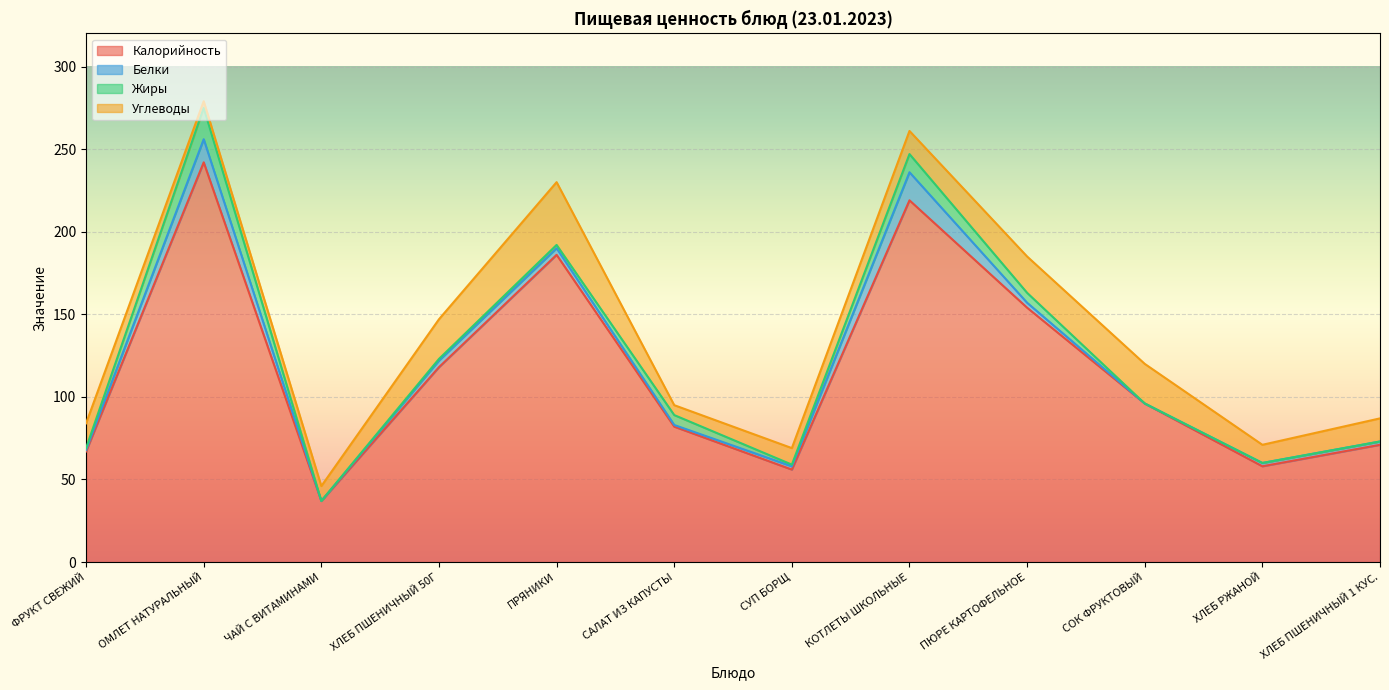

Reading left to right, what are all the values shown in this chart?

Калорийность: ФРУКТ СВЕЖИЙ=67	ОМЛЕТ НАТУРАЛЬНЫЙ=242	ЧАЙ С ВИТАМИНАМИ=37	ХЛЕБ ПШЕНИЧНЫЙ 50Г=118	ПРЯНИКИ=186	САЛАТ ИЗ КАПУСТЫ=82	СУП БОРЩ=56	КОТЛЕТЫ ШКОЛЬНЫЕ=219	ПЮРЕ КАРТОФЕЛЬНОЕ=154	СОК ФРУКТОВЫЙ=96	ХЛЕБ РЖАНОЙ=58	ХЛЕБ ПШЕНИЧНЫЙ 1 КУС.=71
Белки: ФРУКТ СВЕЖИЙ=1	ОМЛЕТ НАТУРАЛЬНЫЙ=14	ЧАЙ С ВИТАМИНАМИ=0	ХЛЕБ ПШЕНИЧНЫЙ 50Г=4	ПРЯНИКИ=4	САЛАТ ИЗ КАПУСТЫ=1	СУП БОРЩ=2	КОТЛЕТЫ ШКОЛЬНЫЕ=17	ПЮРЕ КАРТОФЕЛЬНОЕ=3	СОК ФРУКТОВЫЙ=0	ХЛЕБ РЖАНОЙ=2	ХЛЕБ ПШЕНИЧНЫЙ 1 КУС.=2
Жиры: ФРУКТ СВЕЖИЙ=1	ОМЛЕТ НАТУРАЛЬНЫЙ=19	ЧАЙ С ВИТАМИНАМИ=0	ХЛЕБ ПШЕНИЧНЫЙ 50Г=1	ПРЯНИКИ=2	САЛАТ ИЗ КАПУСТЫ=6	СУП БОРЩ=1	КОТЛЕТЫ ШКОЛЬНЫЕ=11	ПЮРЕ КАРТОФЕЛЬНОЕ=6	СОК ФРУКТОВЫЙ=0	ХЛЕБ РЖАНОЙ=0	ХЛЕБ ПШЕНИЧНЫЙ 1 КУС.=0
Углеводы: ФРУКТ СВЕЖИЙ=15	ОМЛЕТ НАТУРАЛЬНЫЙ=4	ЧАЙ С ВИТАМИНАМИ=9	ХЛЕБ ПШЕНИЧНЫЙ 50Г=24	ПРЯНИКИ=38	САЛАТ ИЗ КАПУСТЫ=6	СУП БОРЩ=10	КОТЛЕТЫ ШКОЛЬНЫЕ=14	ПЮРЕ КАРТОФЕЛЬНОЕ=22	СОК ФРУКТОВЫЙ=24	ХЛЕБ РЖАНОЙ=11	ХЛЕБ ПШЕНИЧНЫЙ 1 КУС.=14